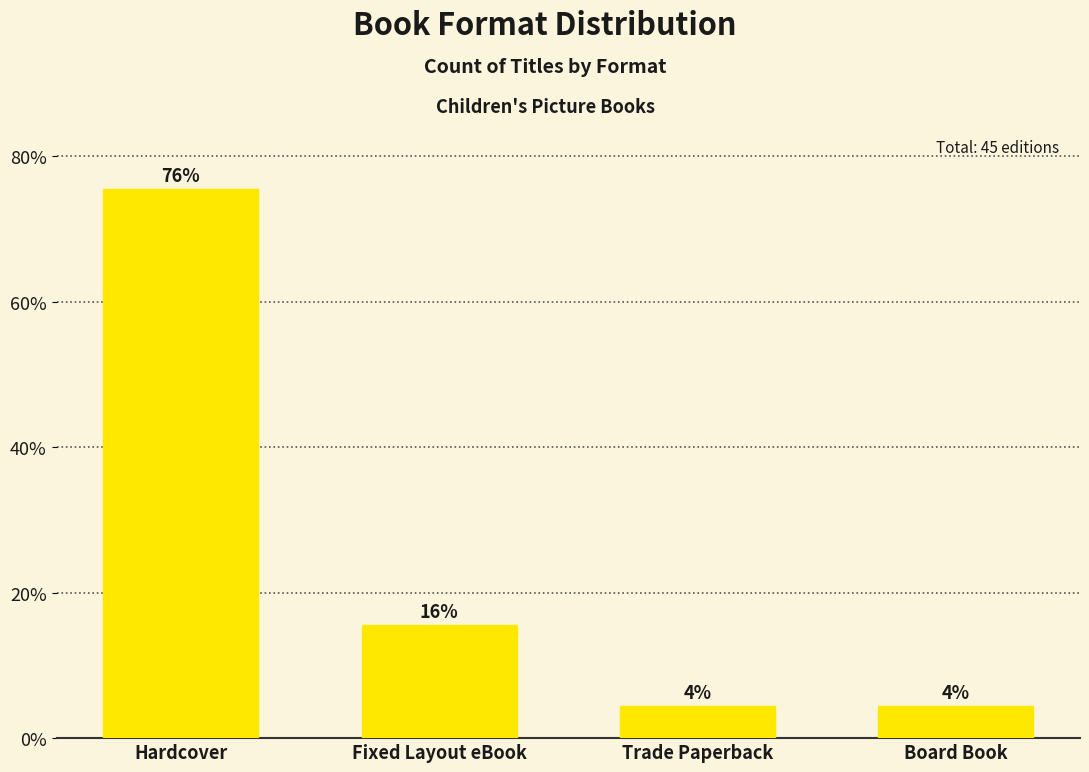

Are the bars horizontal?

No